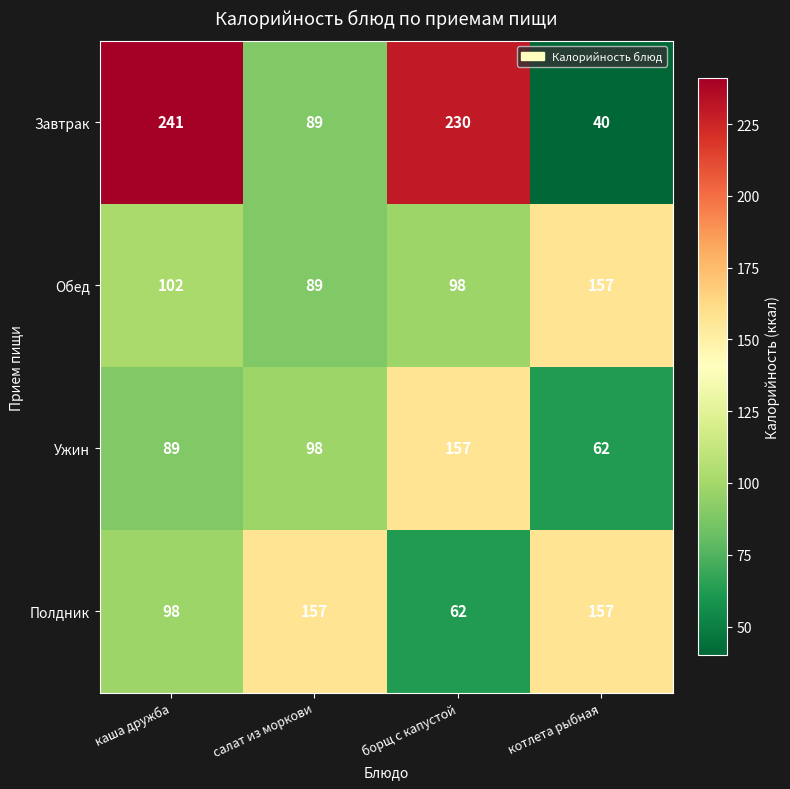

Is it true that Завтрак equals 374 at борщ с капустой?

False